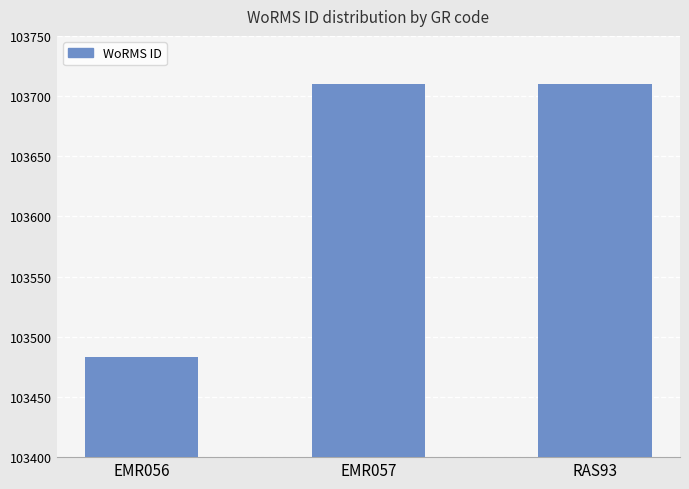

What is the minimum value shown in the chart?

103483